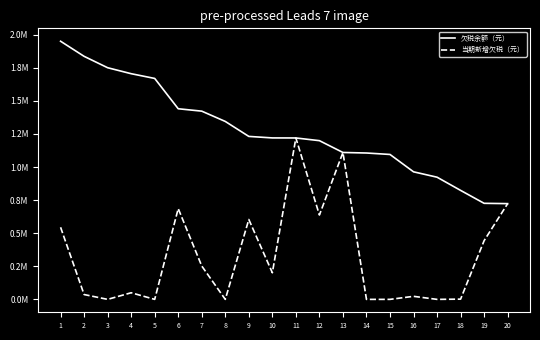

True or false: 当期新增欠税（元） and 欠税余额（元） intersect in this chart.

False